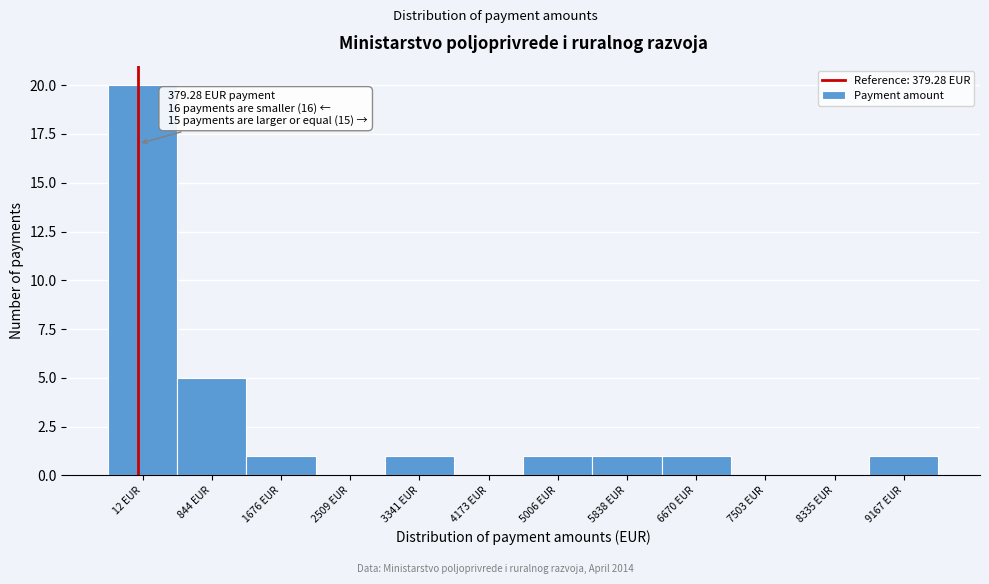

Reading left to right, transcribe all the data shown in this chart.

12 EUR=20	844 EUR=5	1676 EUR=1	2509 EUR=0	3341 EUR=1	4173 EUR=0	5006 EUR=1	5838 EUR=1	6670 EUR=1	7503 EUR=0	8335 EUR=0	9167 EUR=1